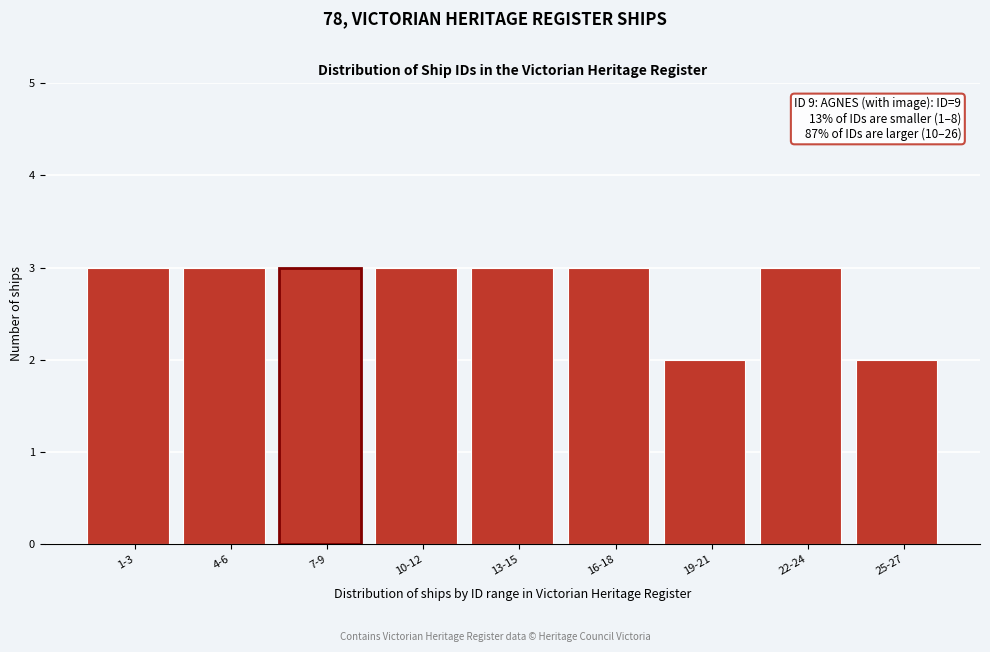

Reading right to left, what are all the values shown in this chart?

2	3	2	3	3	3	3	3	3